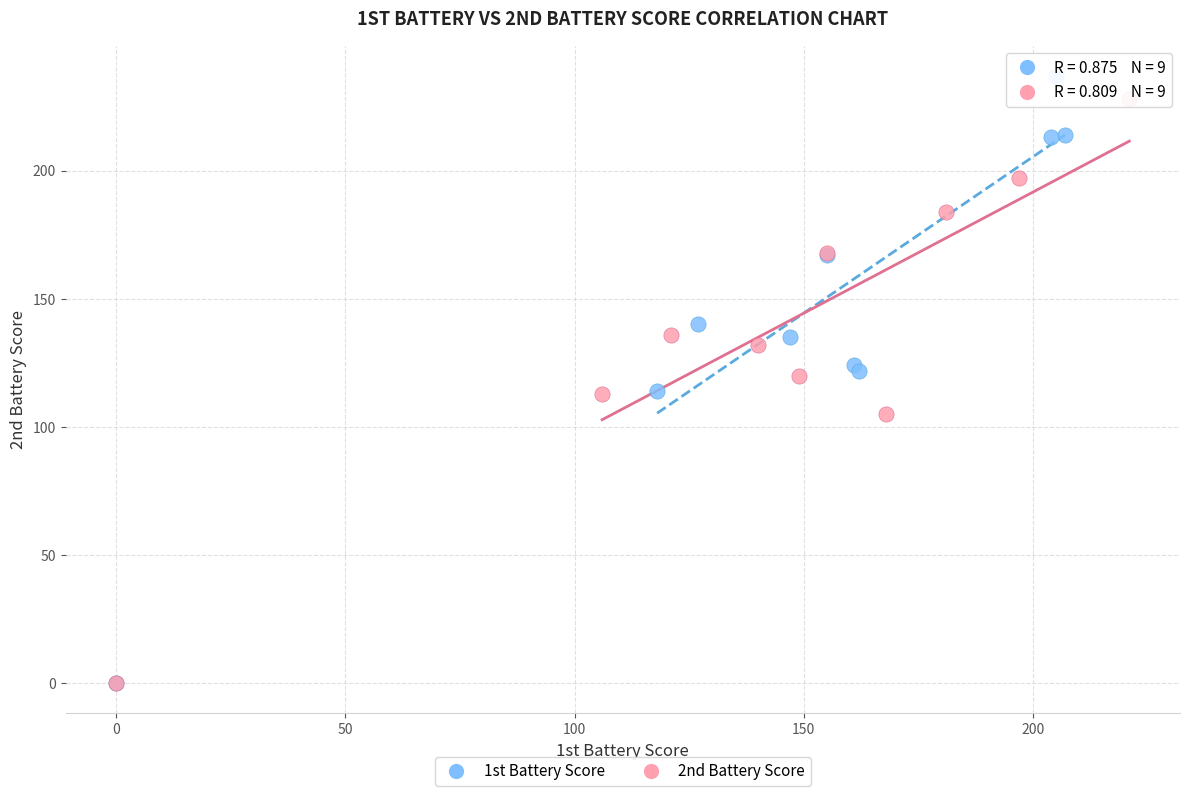

Which series has the largest Y range (max minus min)?

1st Battery Score